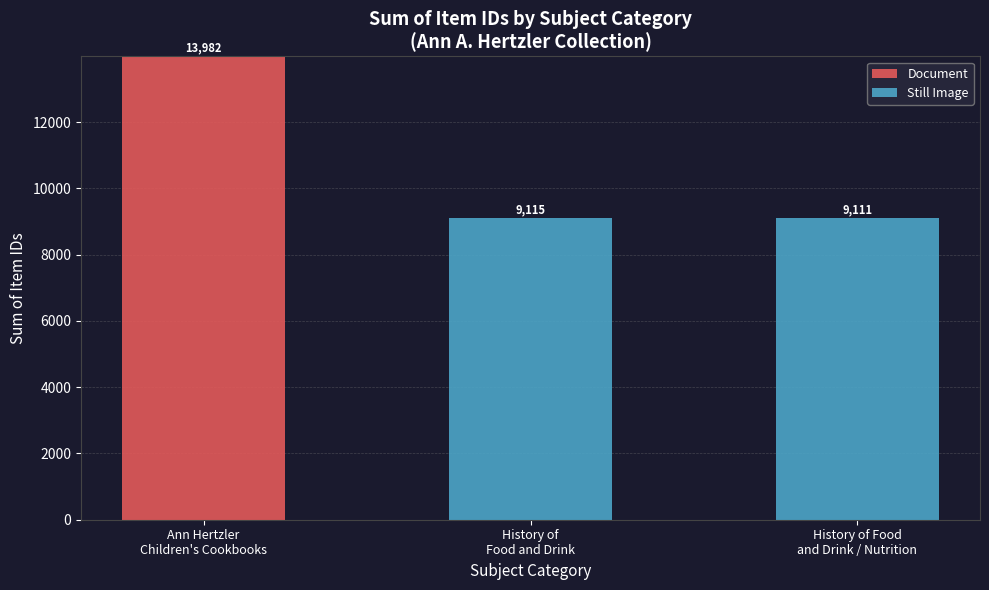

What is the maximum value for Document?

13982